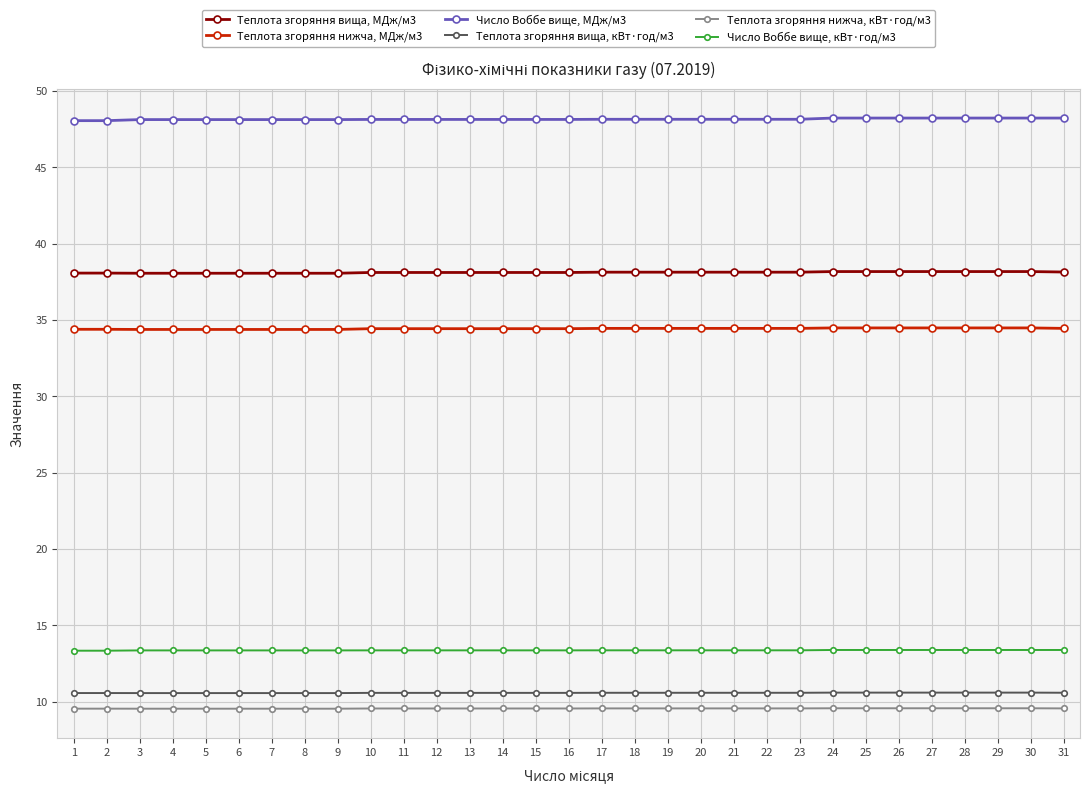

How many Число Воббе вище, кВт·год/м3 values are between 13 and 14?

31